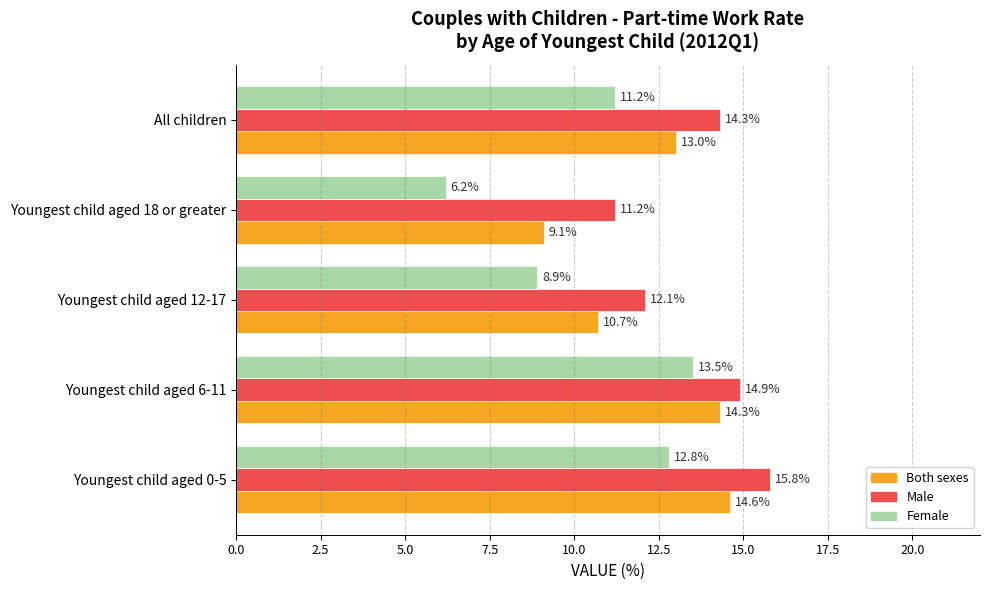

List the series in order of their overall mean, highest first.

Male, Both sexes, Female